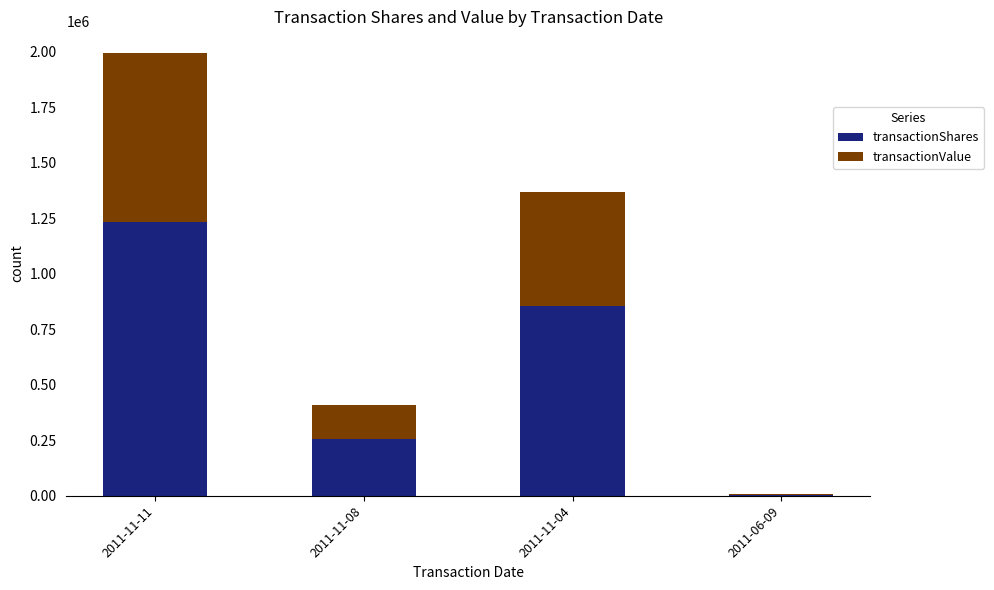

At which category is the sum across all series the highest?

2011-11-11